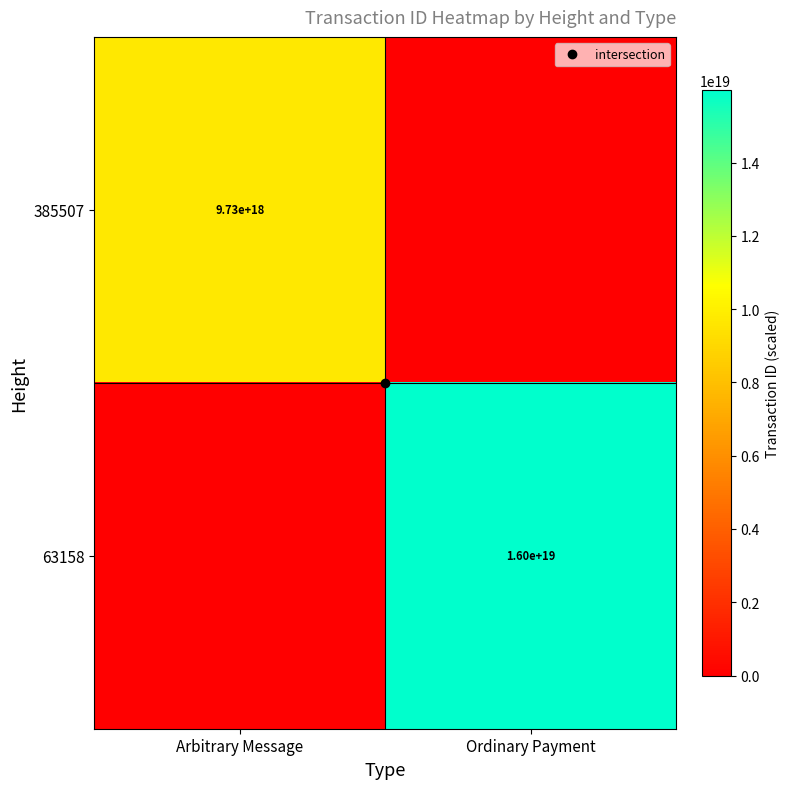

The 385507 series shows 4810287852722193408 at Ordinary Payment. True or false?

False